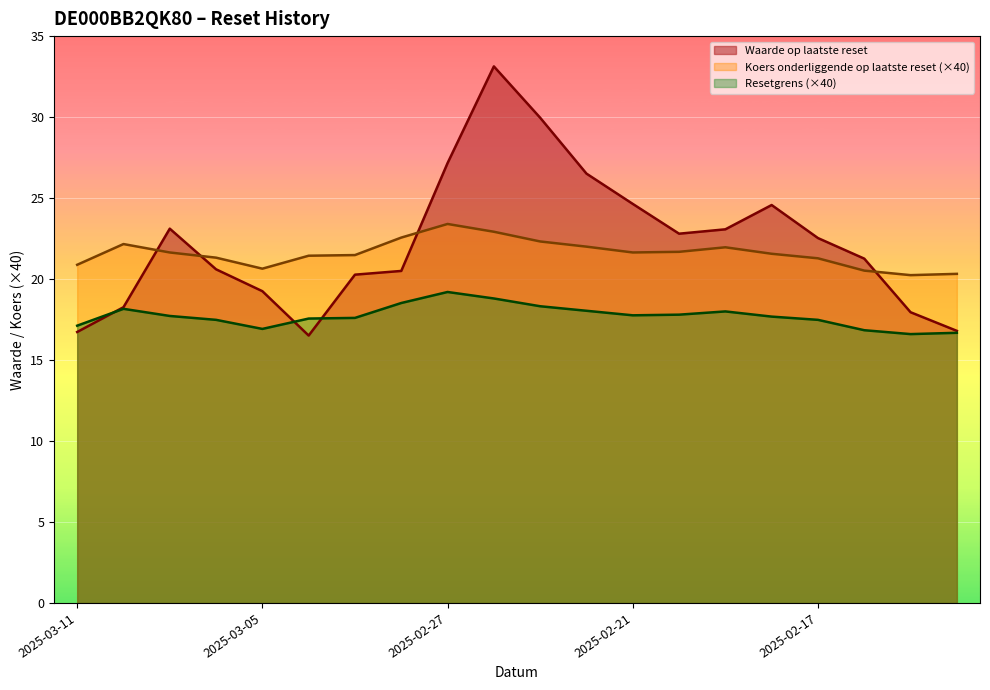

What is the difference between the highest and lowest values at 2025-03-03?

3.9